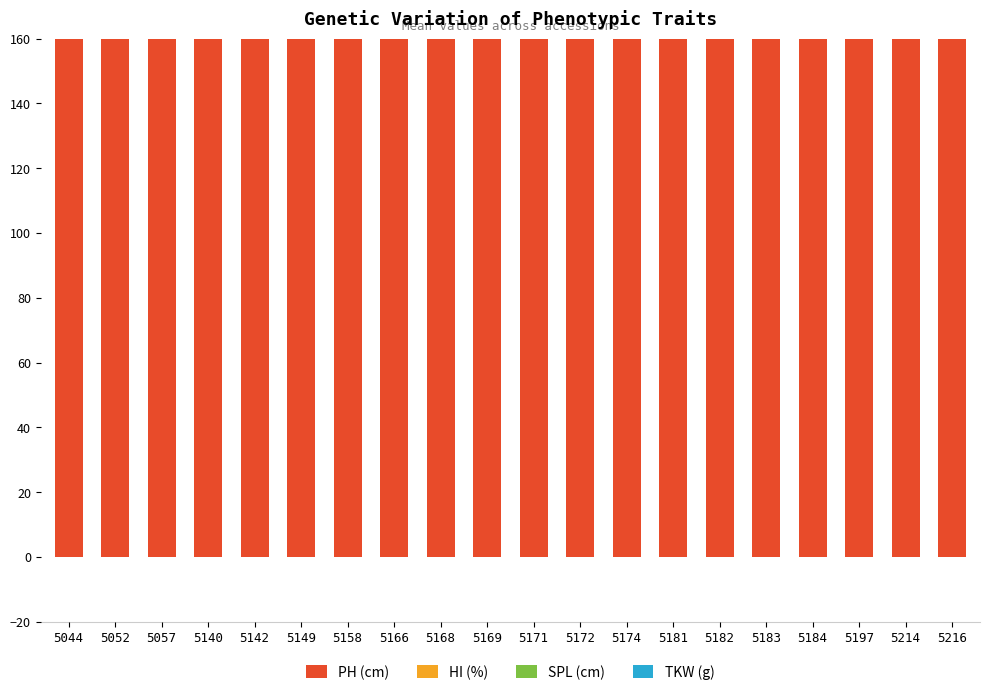

How many groups of bars are there?

20